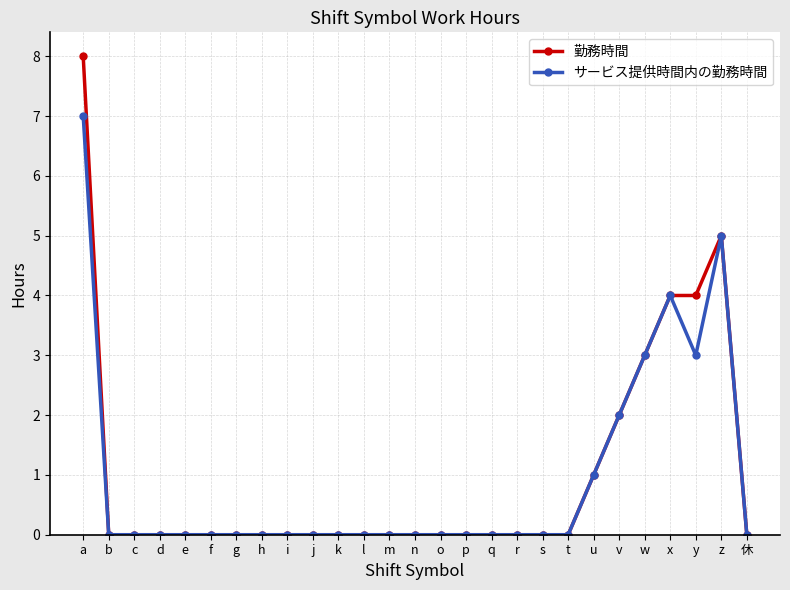

At how many categories does at least one series exceed 6?

1